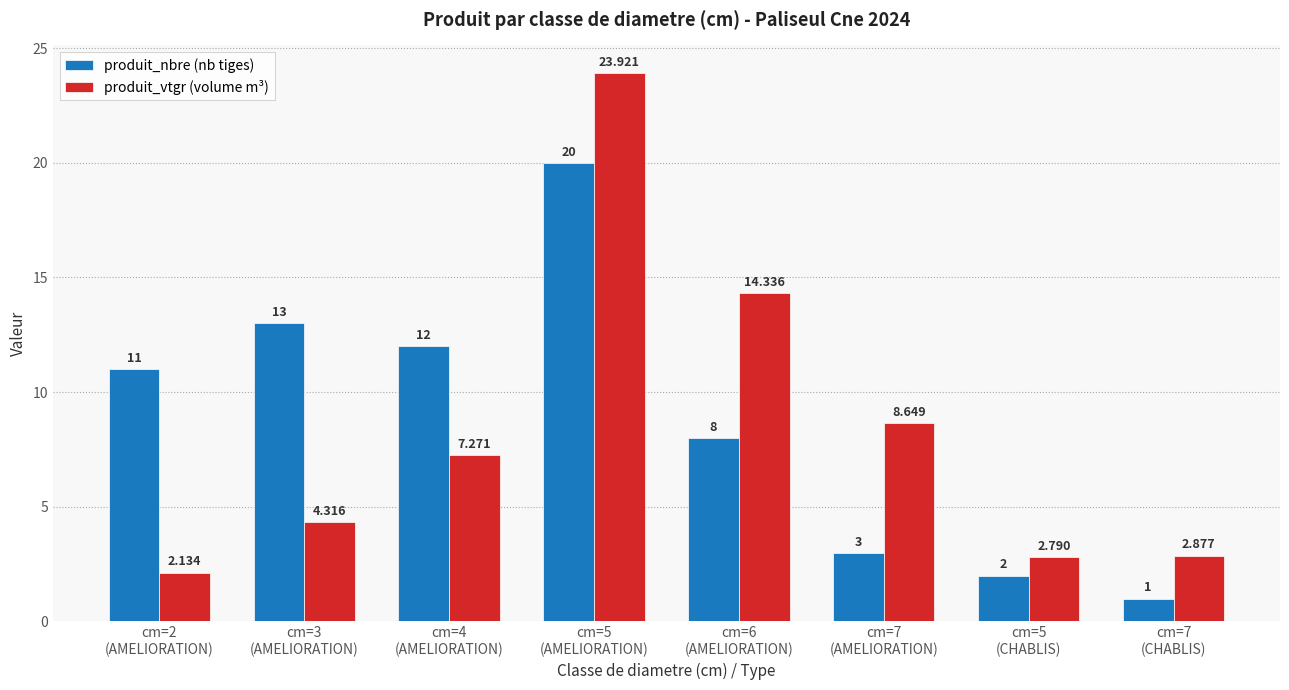

What is the spread (max minus min) of values at cm=6
(AMELIORATION)?

6.3